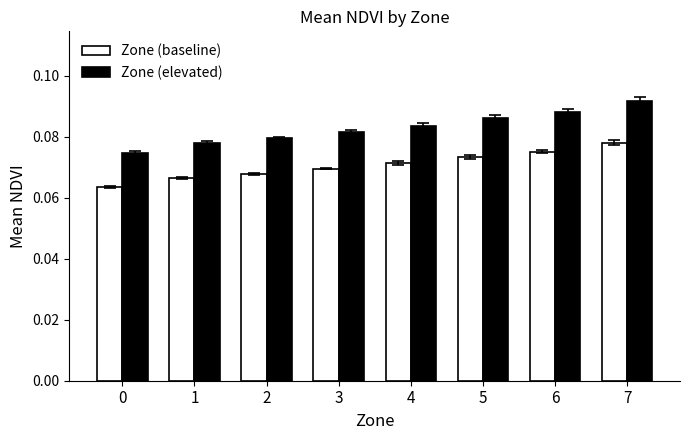

How many Zone (elevated) values are between 0 and 1?

8